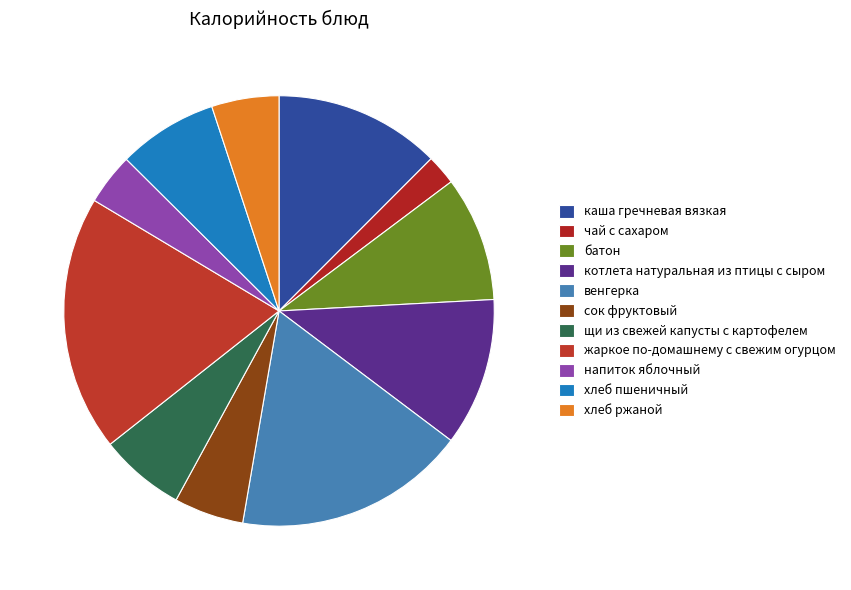

Is it true that хлеб ржаной is 1% of the pie?

False